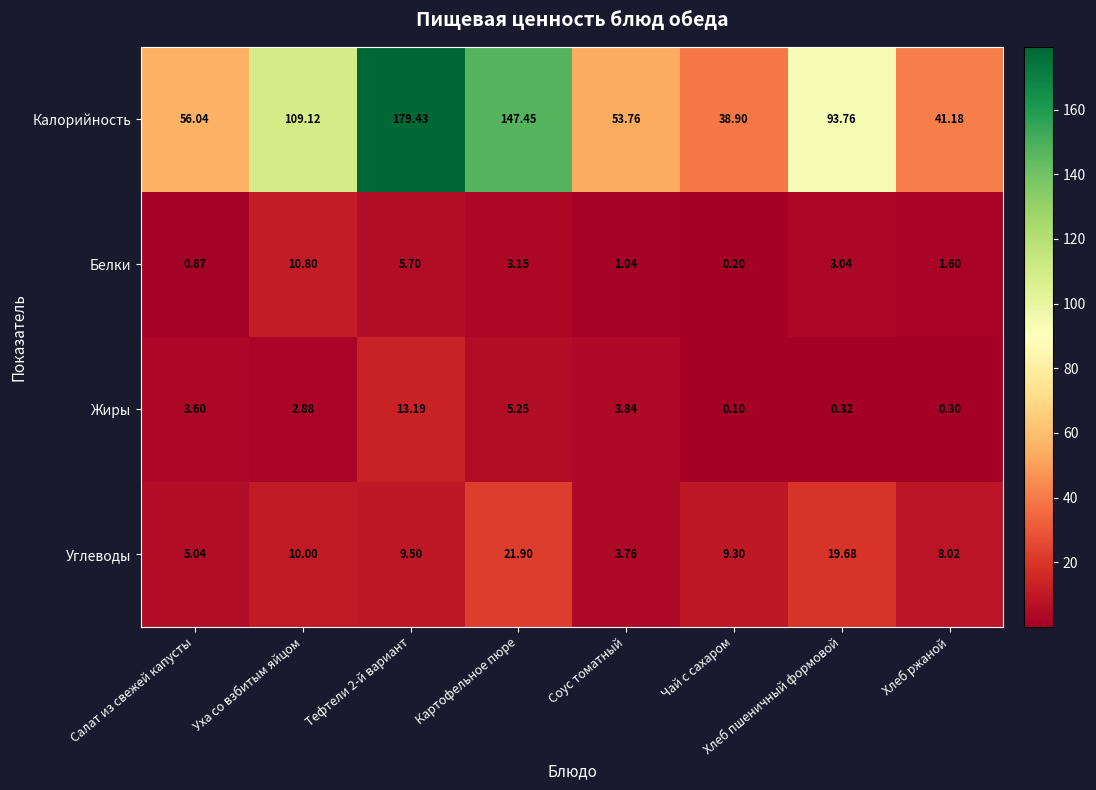

Which category has the lowest value in the Углеводы series?

Соус томатный